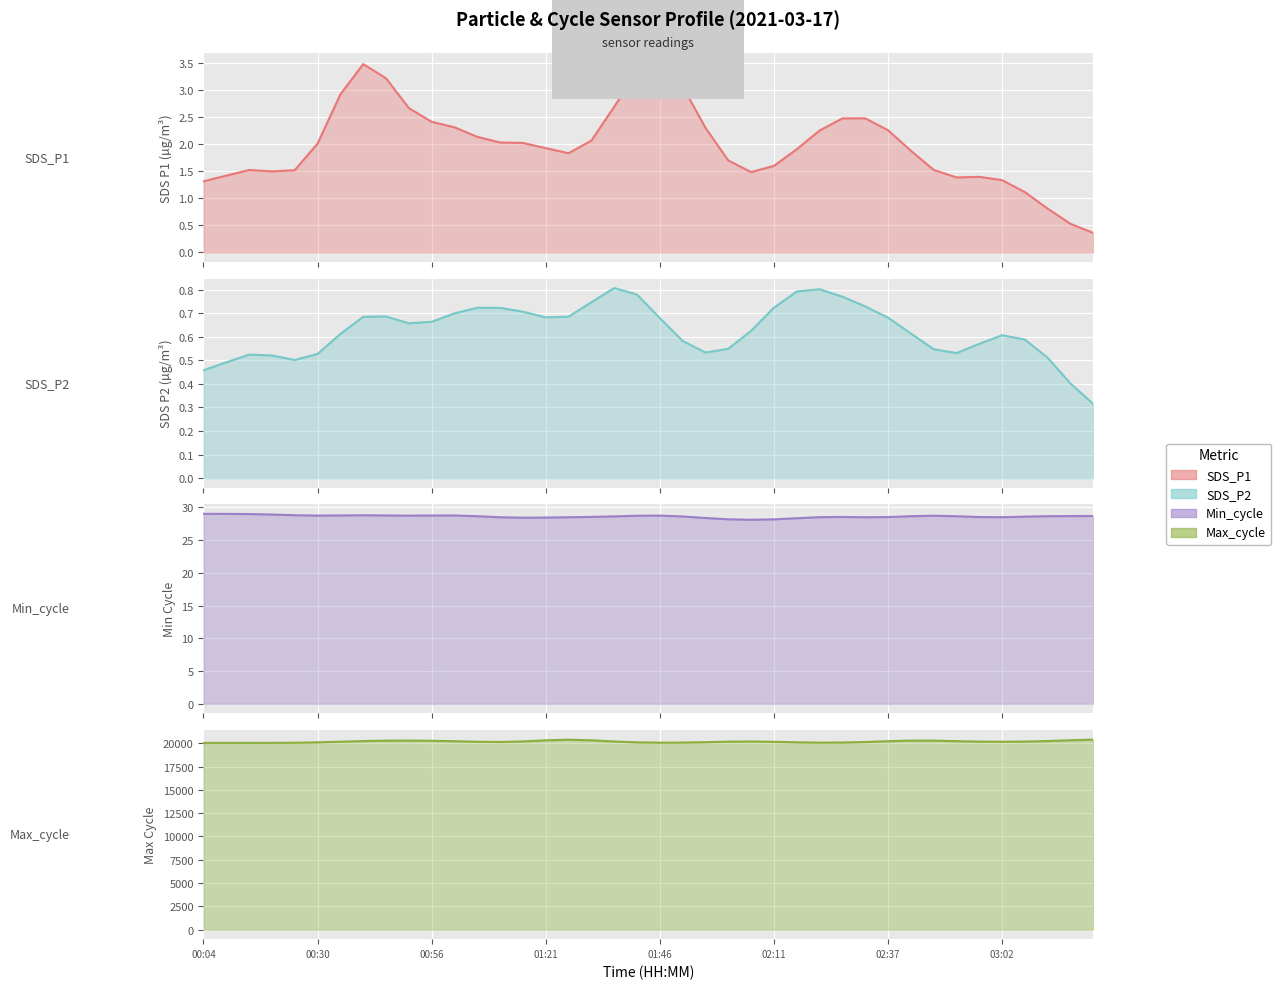

The value of Max_cycle at 24 is 20189.0. True or false?

True